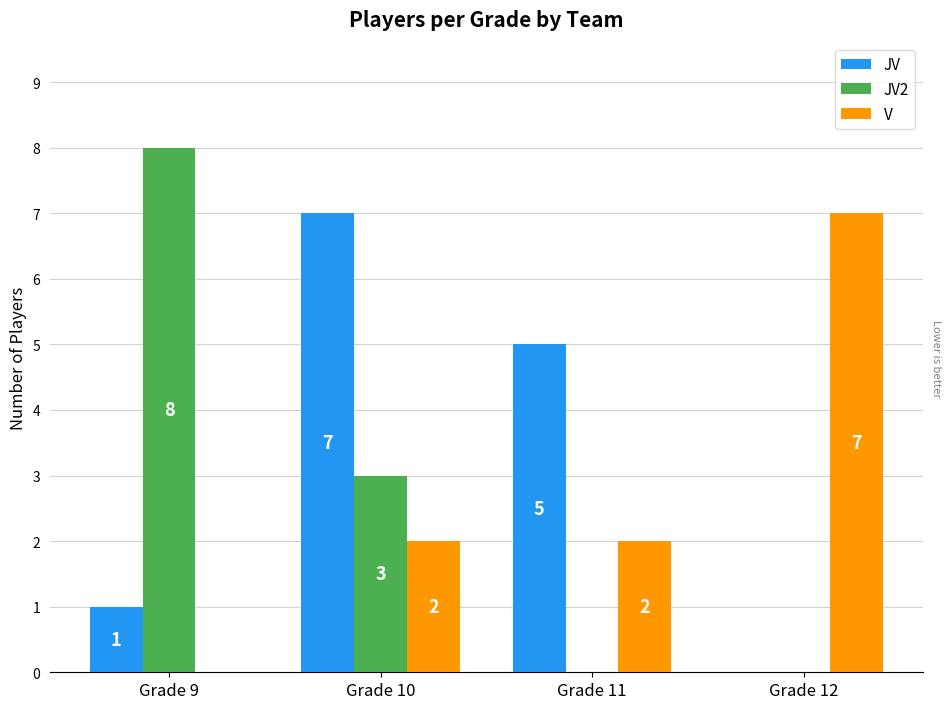

Is it true that JV equals 2 at Grade 10?

False